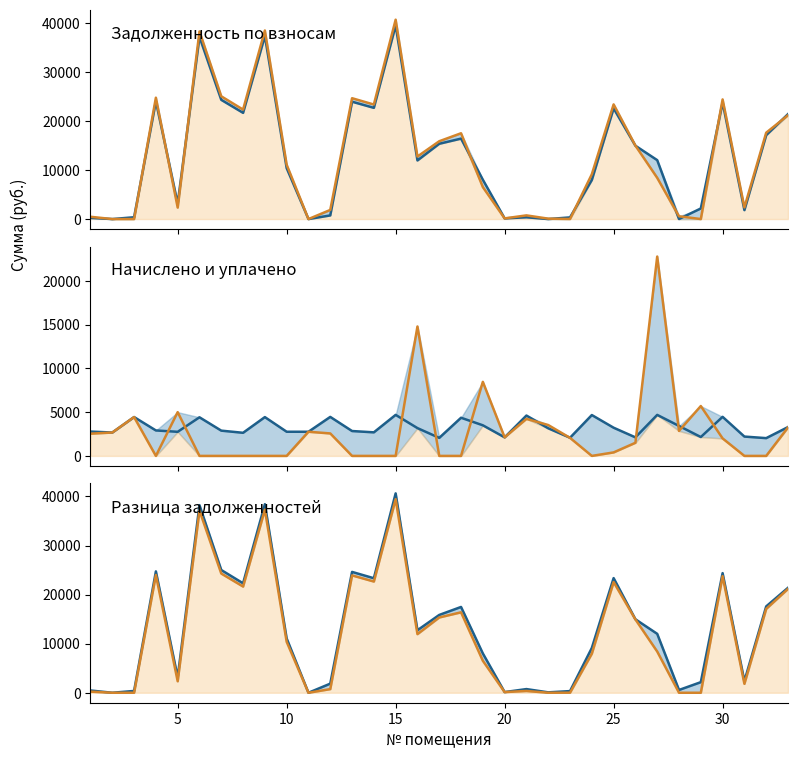

How many series are shown in this chart?

6